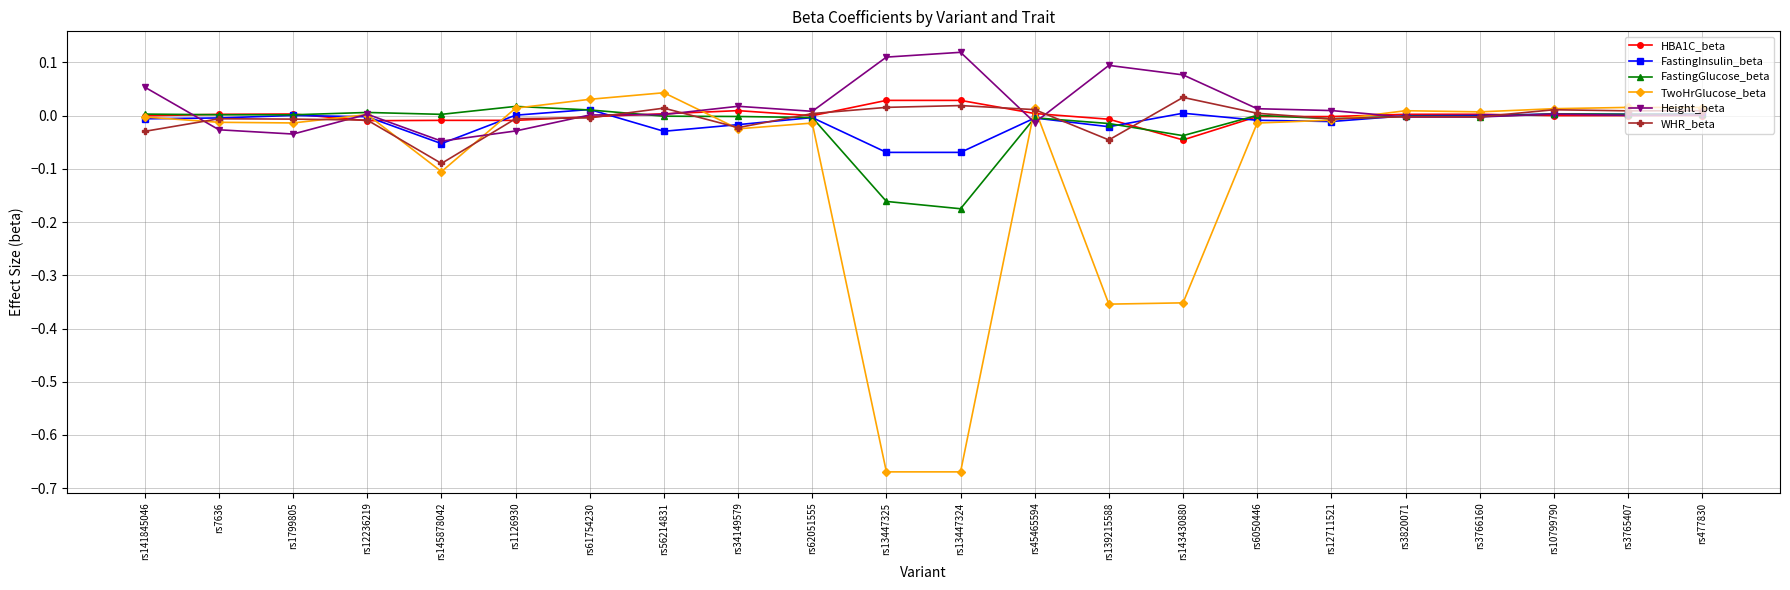

Count the number of data series in this chart.

6